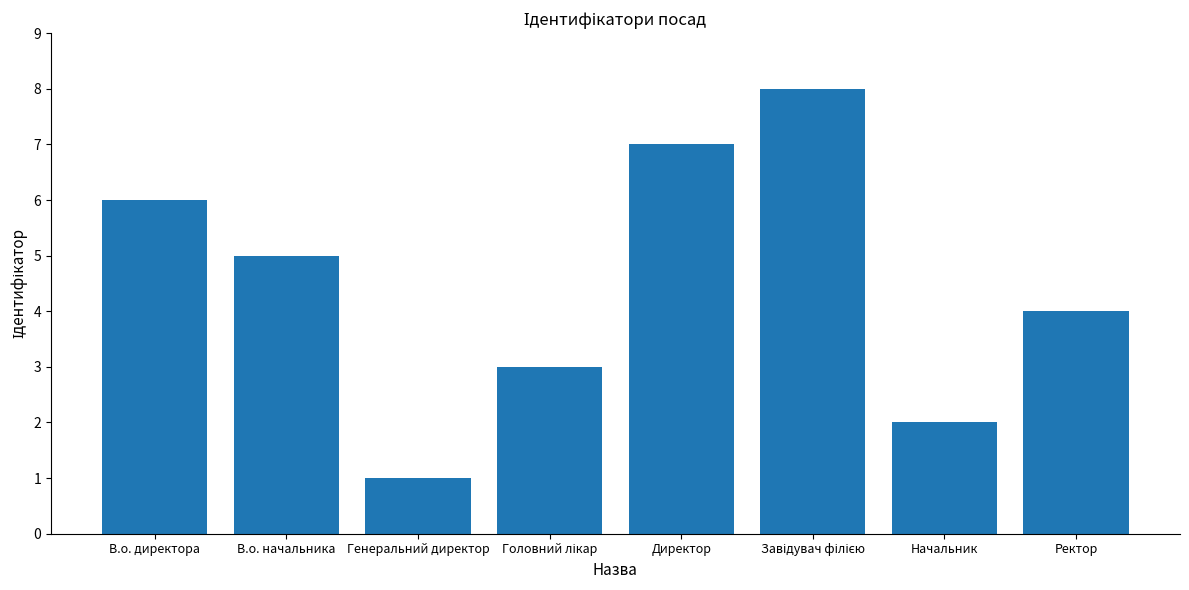

What is the difference between the maximum and minimum values?

7